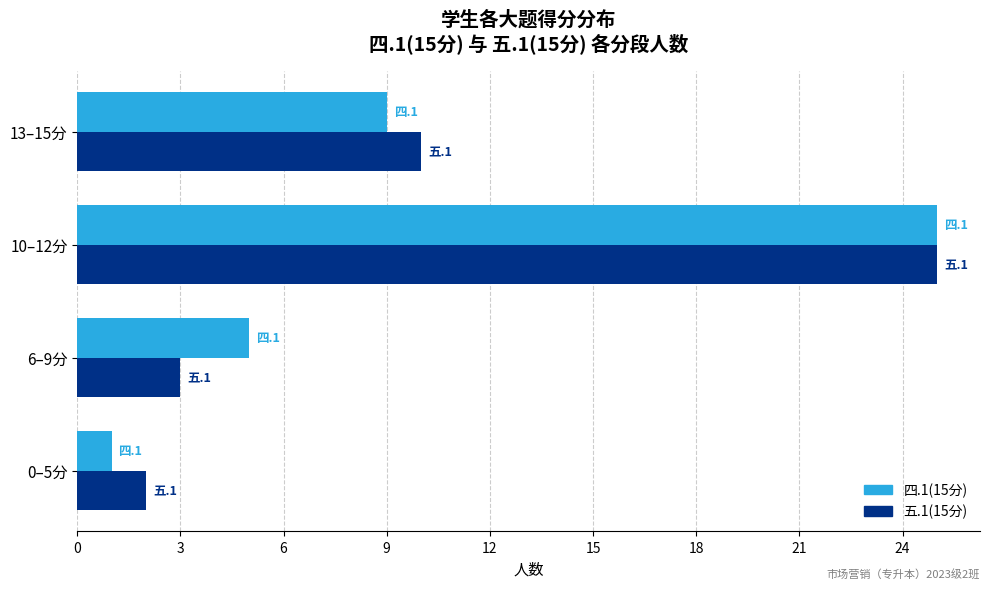

How many values in the 四.1(15分) series are below 9?

2